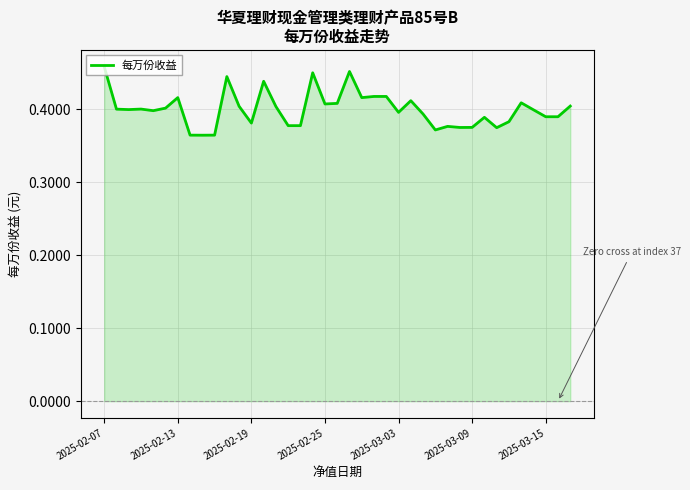

Does the chart display data point markers on the line(s)?

No